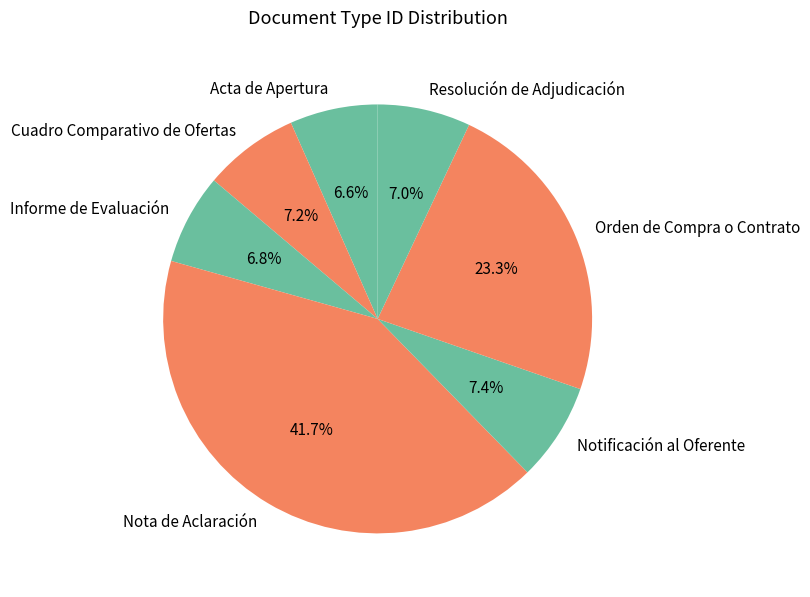

The Resolución de Adjudicación slice represents 7% of the pie. True or false?

True